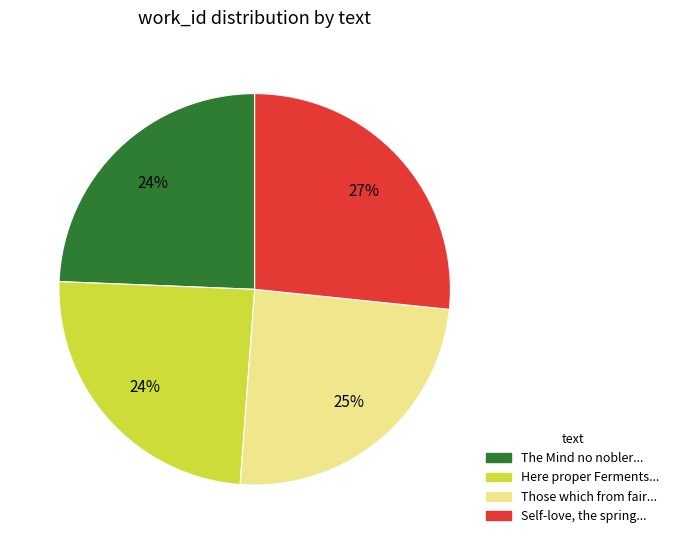

To the nearest percent, what is the average slice percentage?

25%